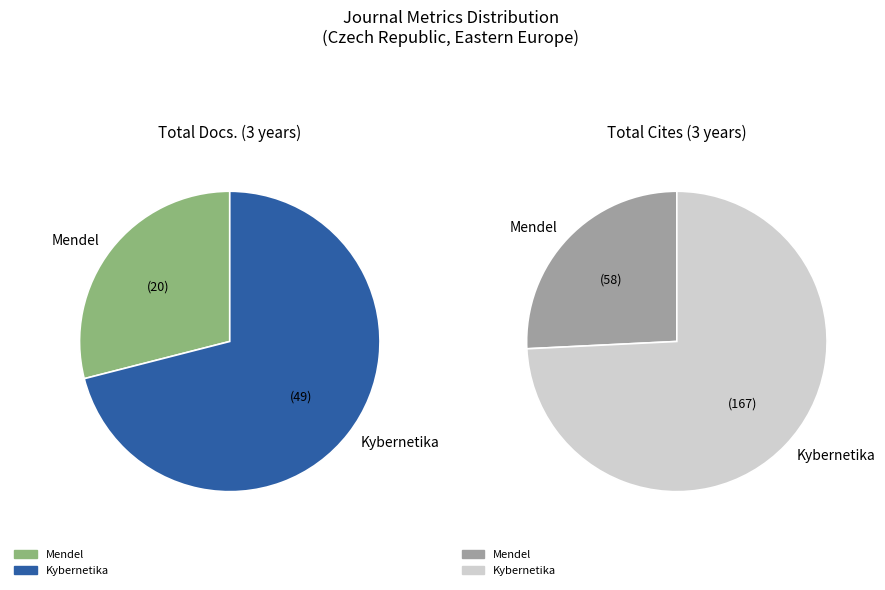

The Mendel slice represents 29% of the pie. True or false?

True